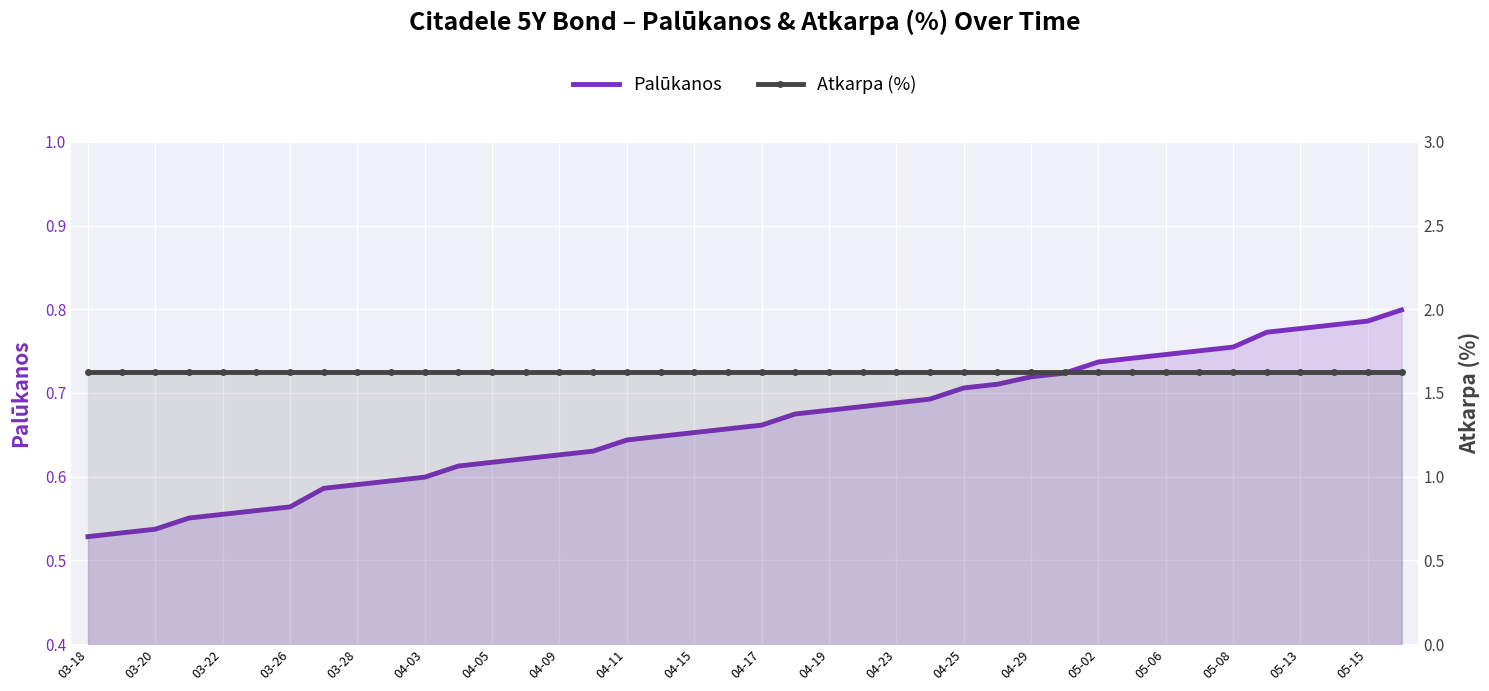

What are all the series names shown in the legend?

Palūkanos, Atkarpa (%)